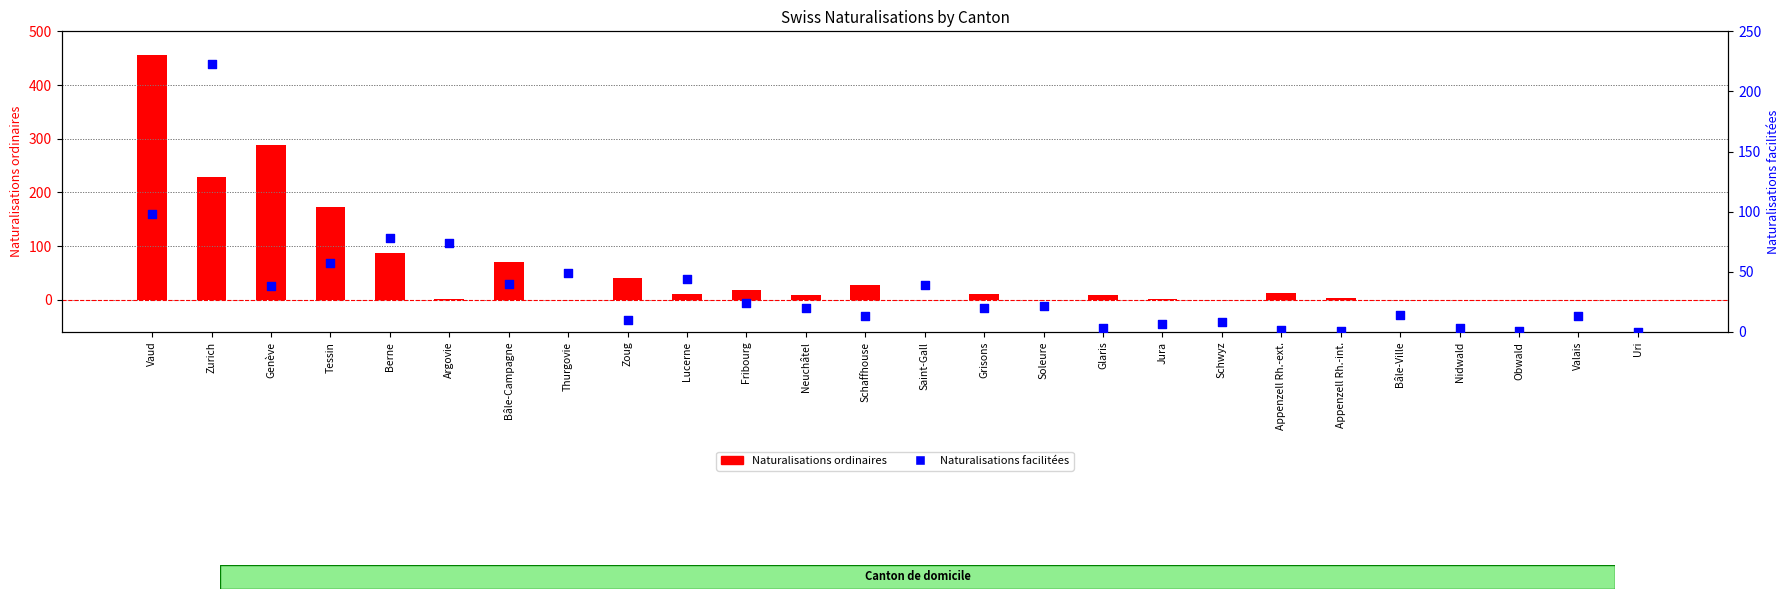

Is the value of Naturalisations facilitées at Valais greater than the value of Naturalisations ordinaires at Lucerne?

Yes